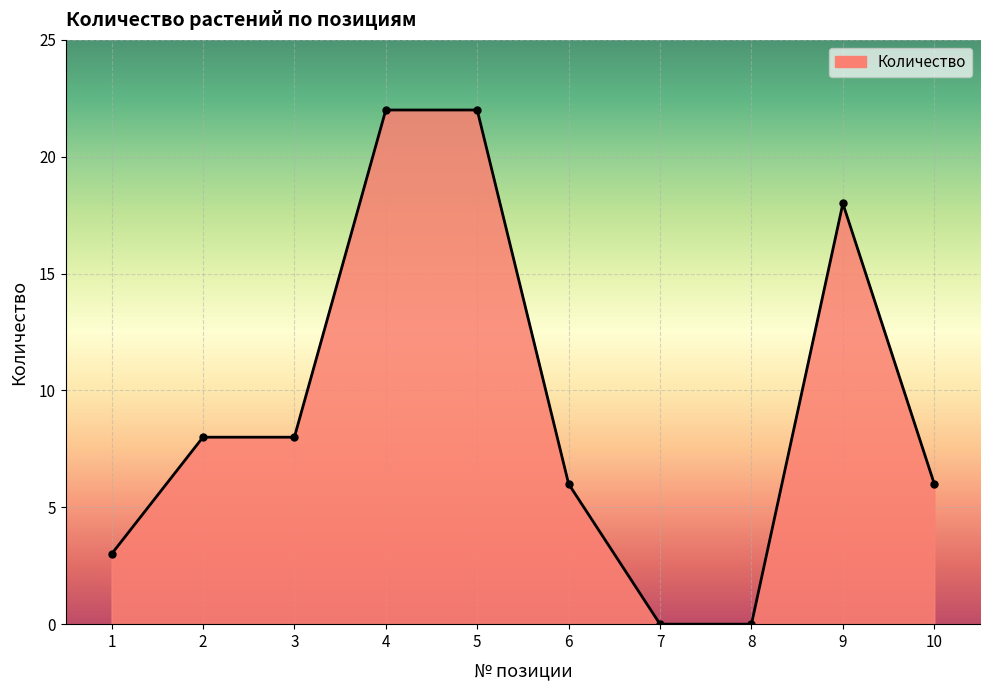

What is the change in value from 3 to 4?

+14